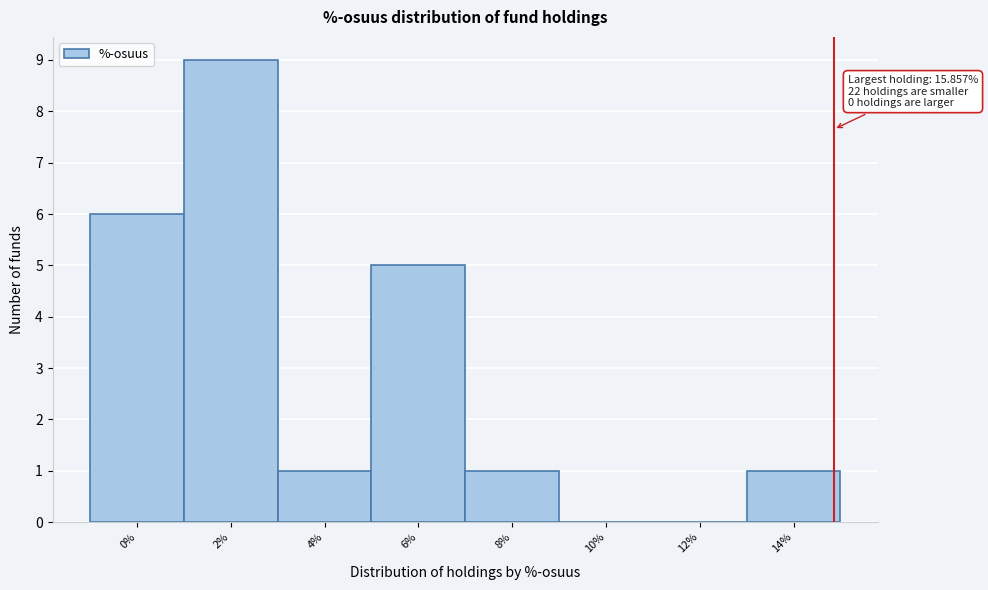

Reading right to left, extract all data points from this chart.

14%=1	12%=0	10%=0	8%=1	6%=5	4%=1	2%=9	0%=6